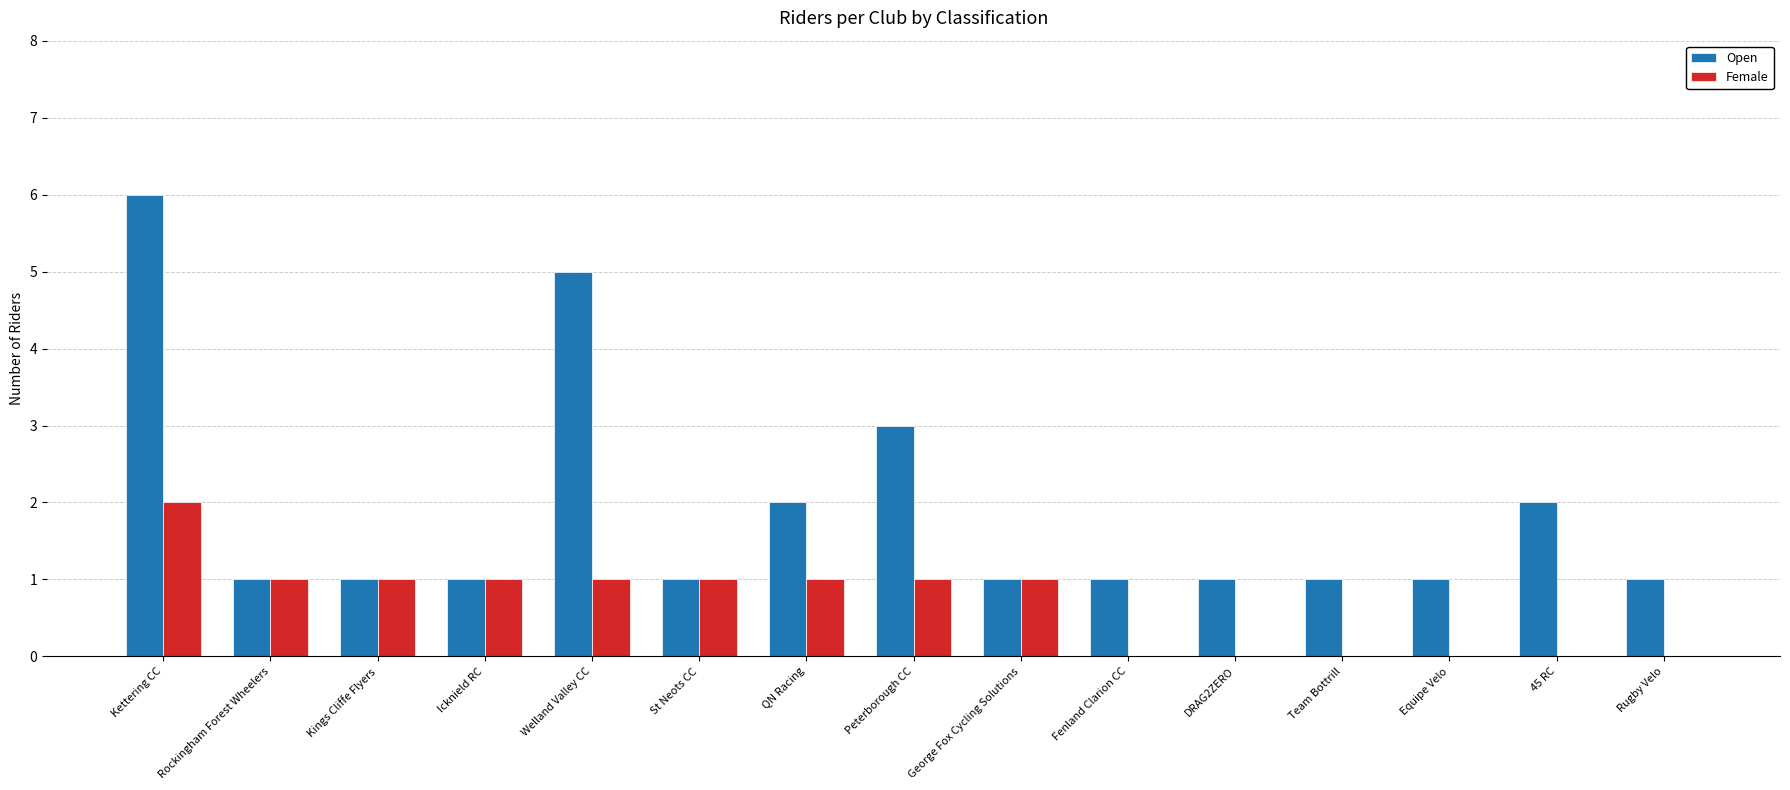

What are all the series names shown in the legend?

Open, Female